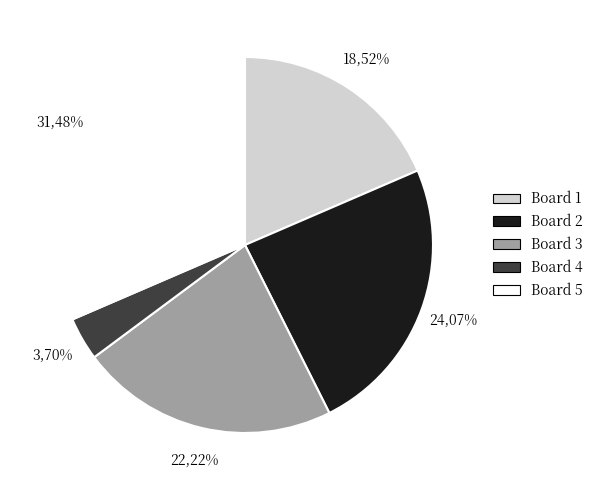

The 3 slice represents 12% of the pie. True or false?

False